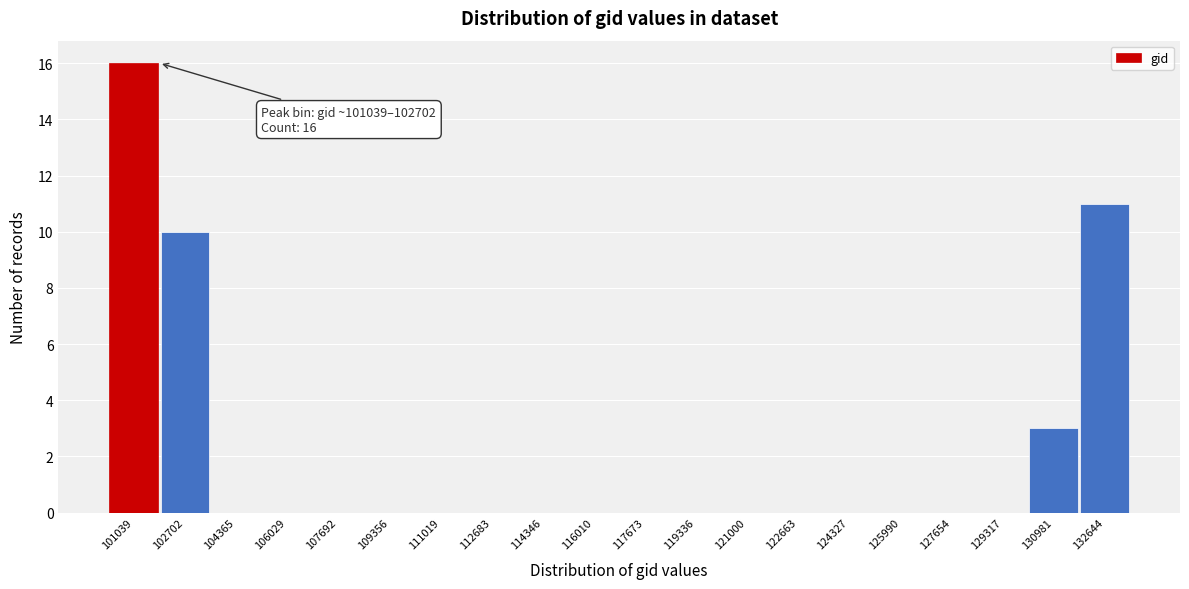

Reading left to right, extract all data points from this chart.

101039=16	102702=10	104365=0	106029=0	107692=0	109356=0	111019=0	112683=0	114346=0	116010=0	117673=0	119336=0	121000=0	122663=0	124327=0	125990=0	127654=0	129317=0	130981=3	132644=11